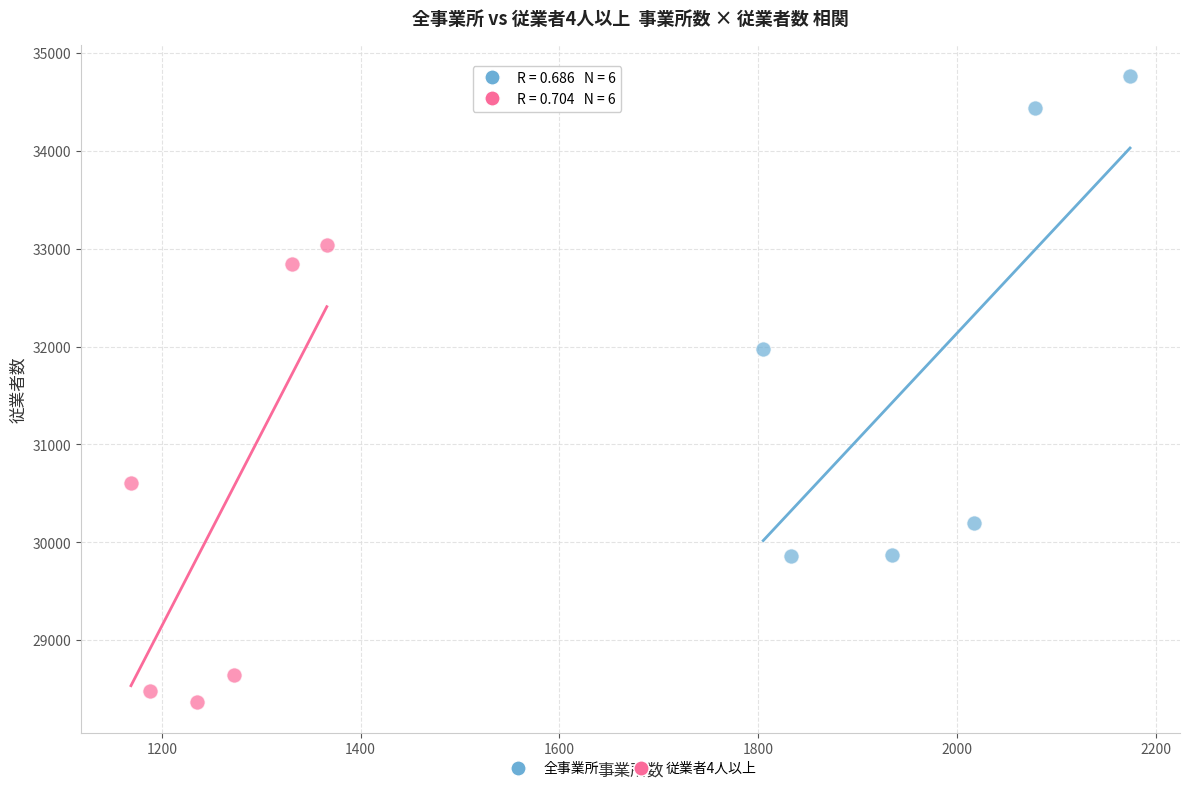

Which series reaches the maximum Y coordinate?

全事業所